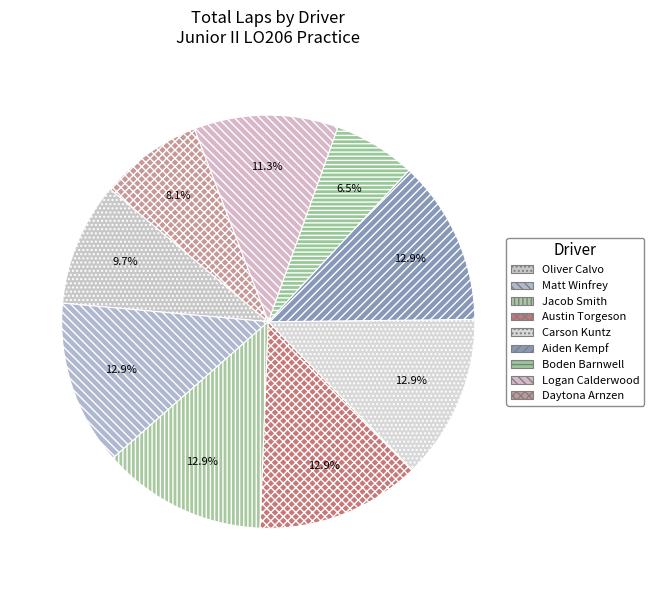

How many slices are in this pie chart?

9